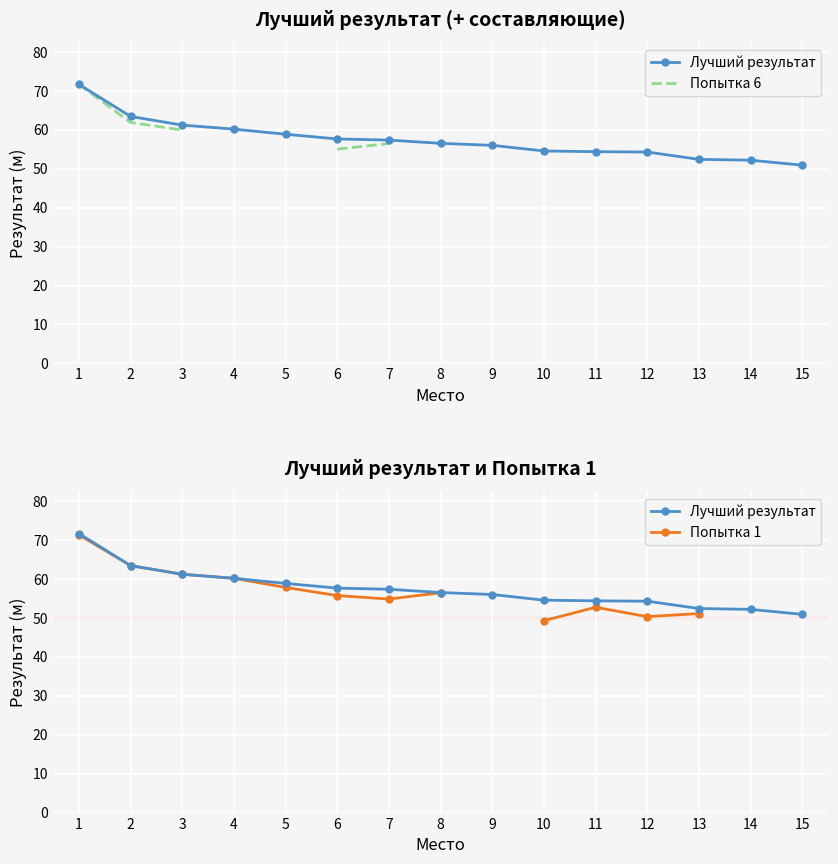

What is the value of the Попытка 1 point at the 1st from the left?

71.3